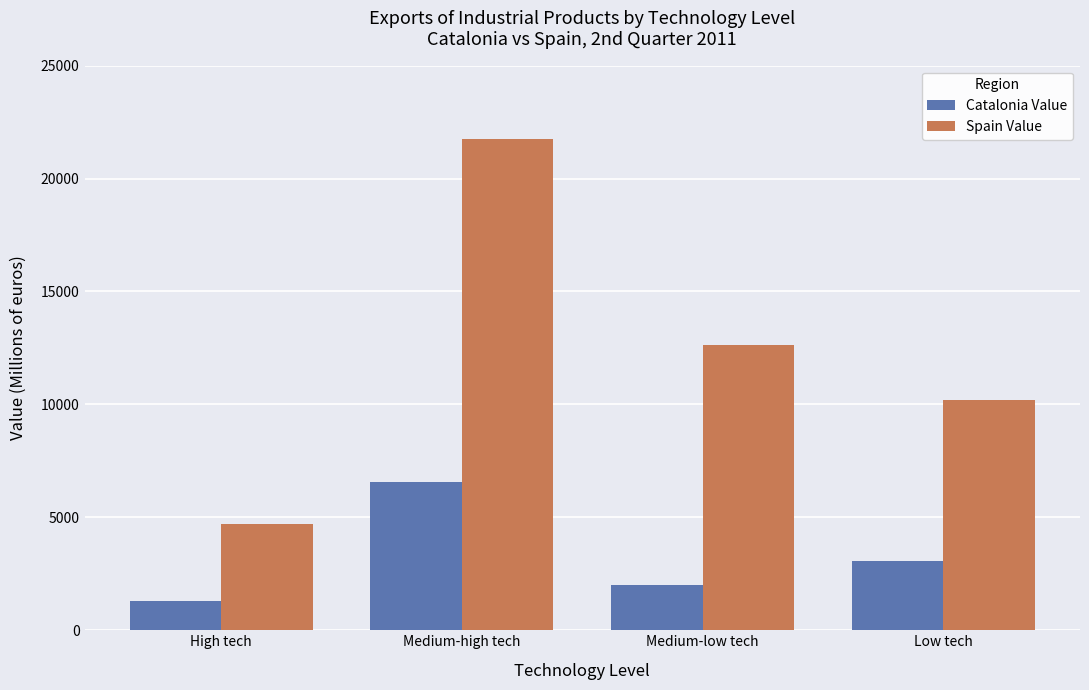

At which label is Spain Value closest to 13224?

Medium-low tech